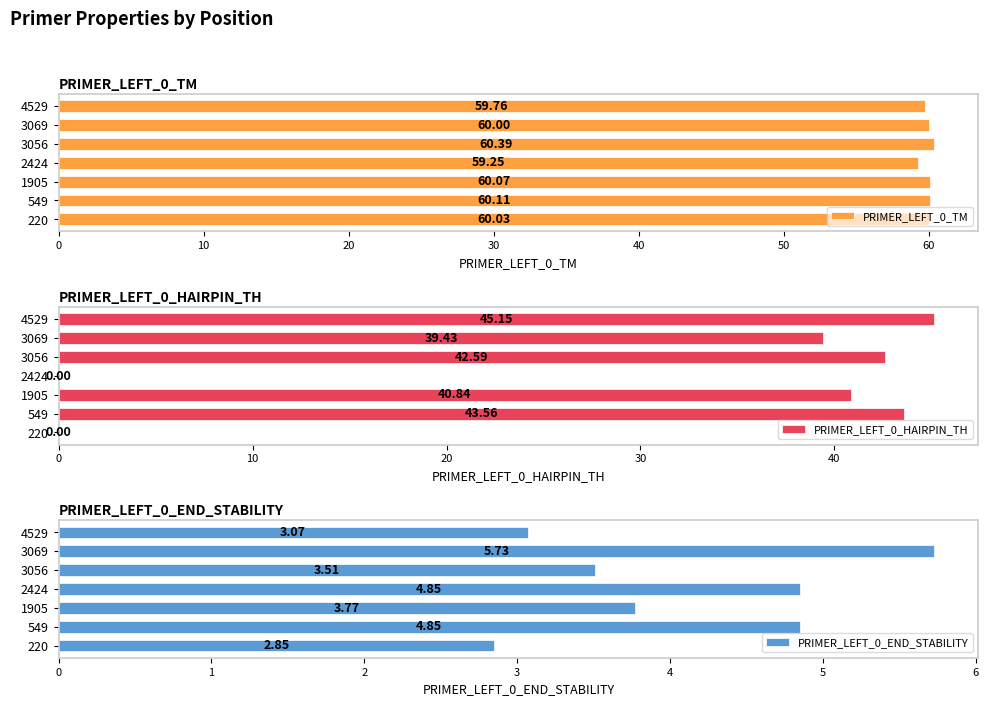

True or false: PRIMER_LEFT_0_HAIRPIN_TH has a value of 45.1 at 4529.

True